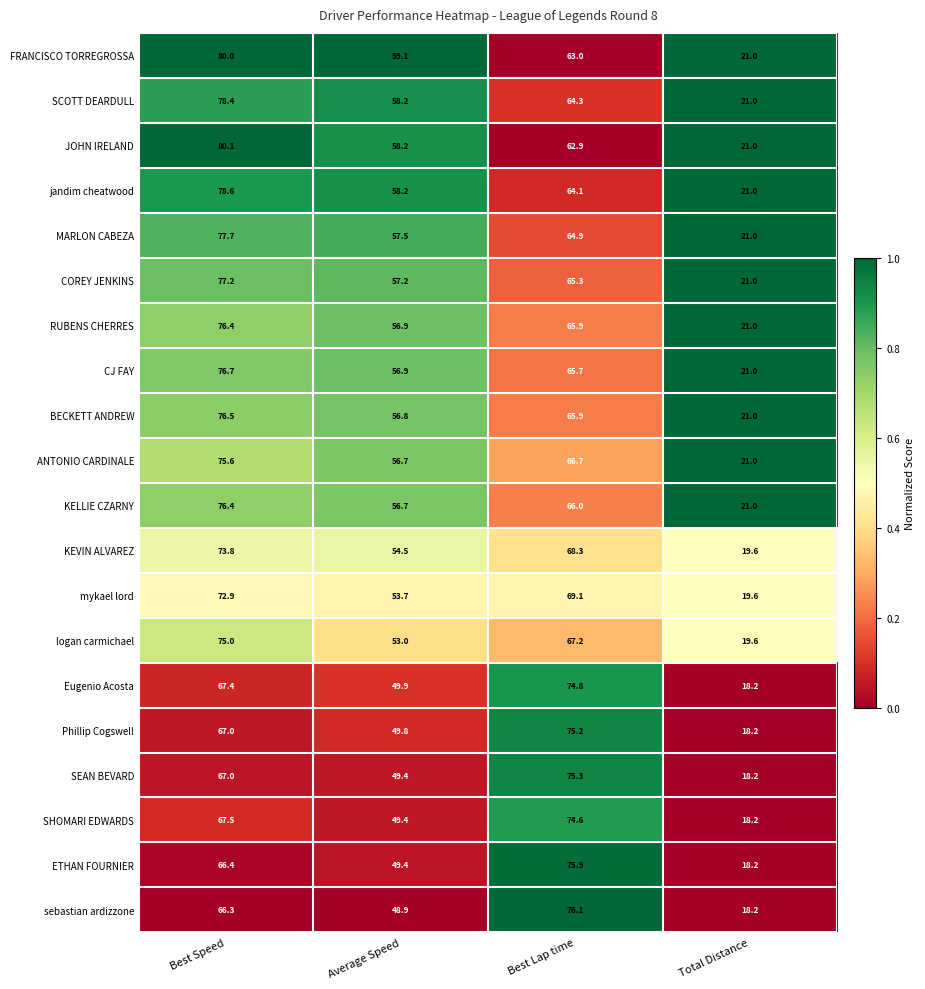

Rank the categories by BECKETT ANDREW value from lowest to highest.

Total Distance, Average Speed, Best Lap time, Best Speed